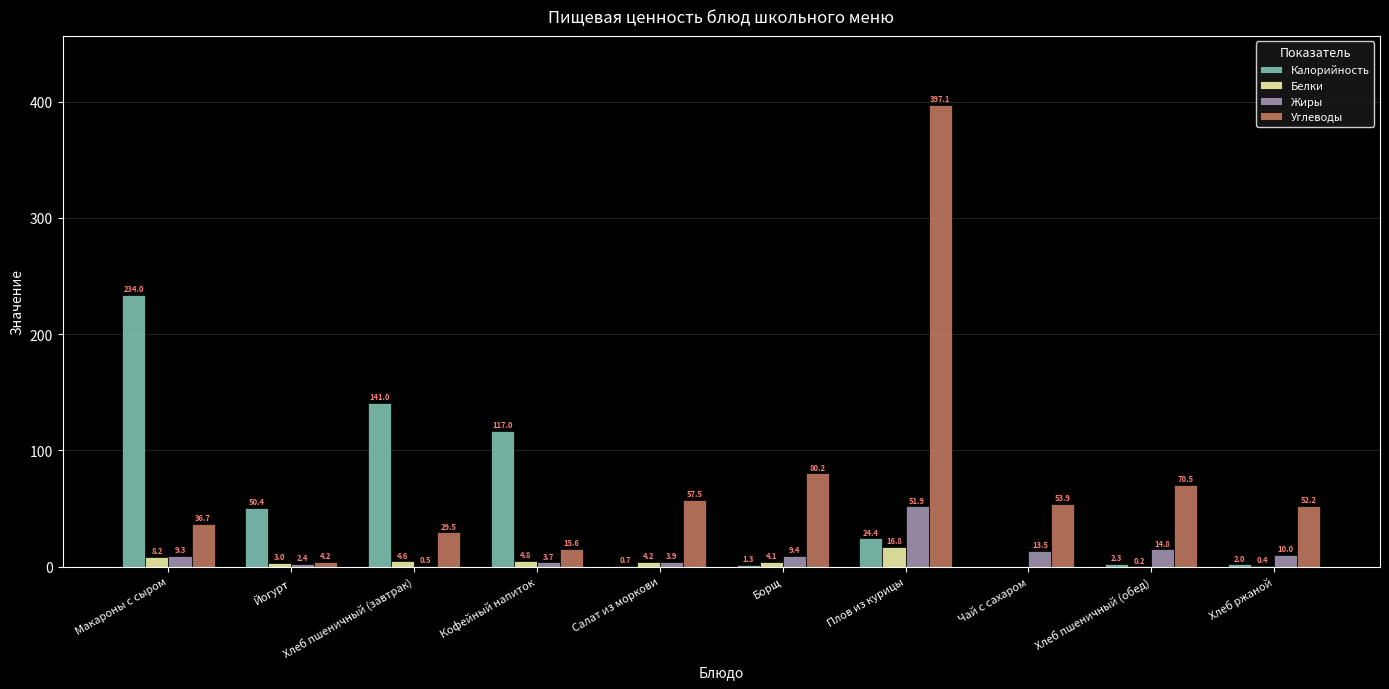

Does the chart contain stacked bars?

No